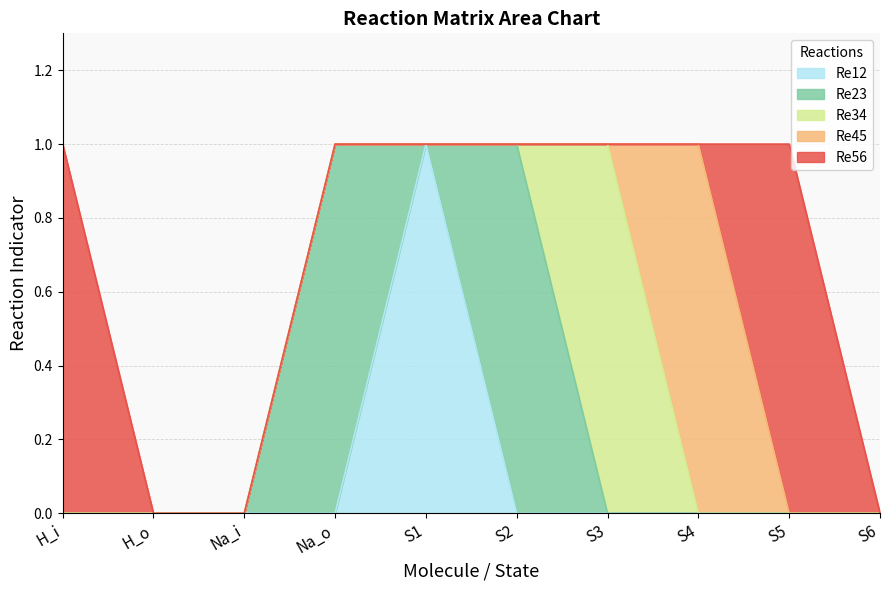

Which series has the widest spread of values?

Re12